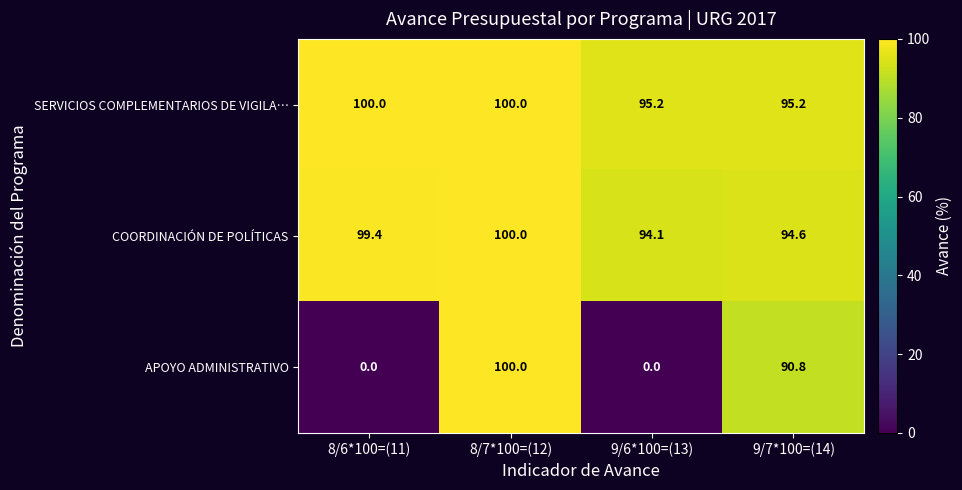

What is the difference between the maximum and minimum values in the APOYO ADMINISTRATIVO series?

100.0